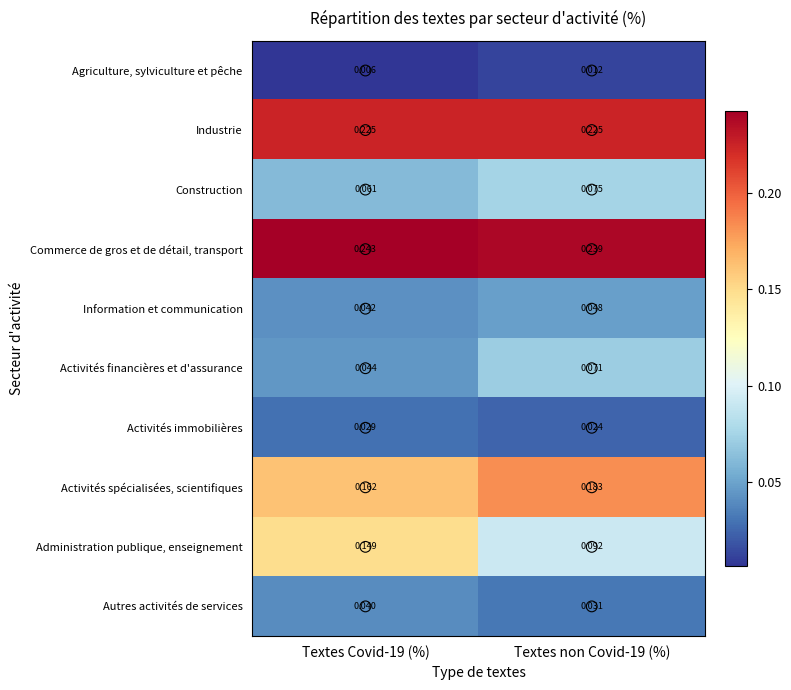

Which series changed the most between Textes Covid-19 (%) and Textes non Covid-19 (%)?

Administration publique, enseignement